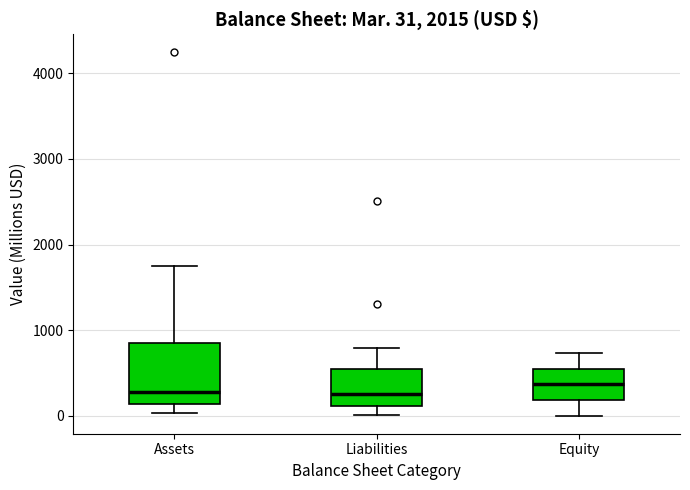

Comparing the boxes themselves (not the whiskers), which one is the tallest?

Assets